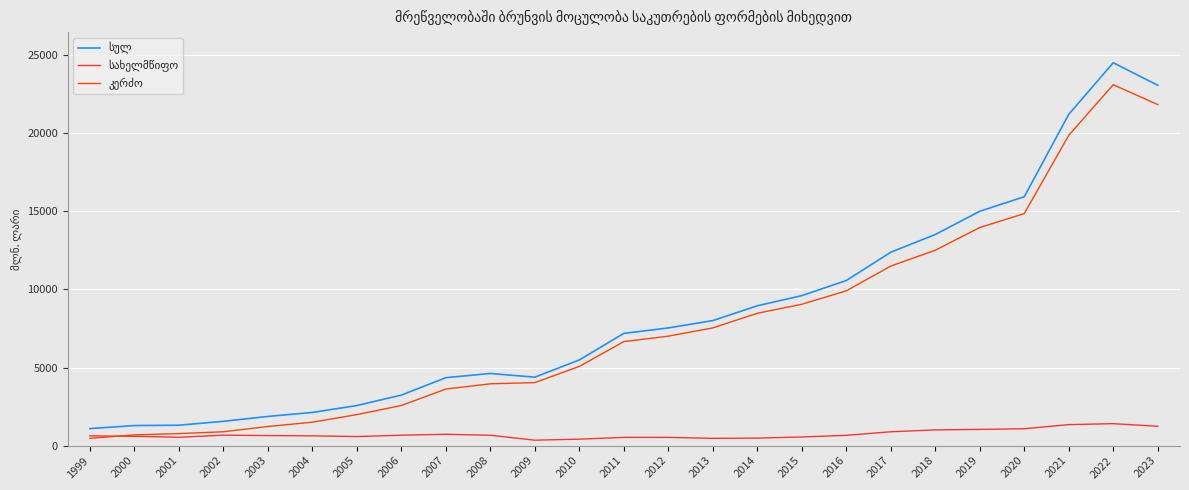

What is the total value across all series at 2016?

21143.6